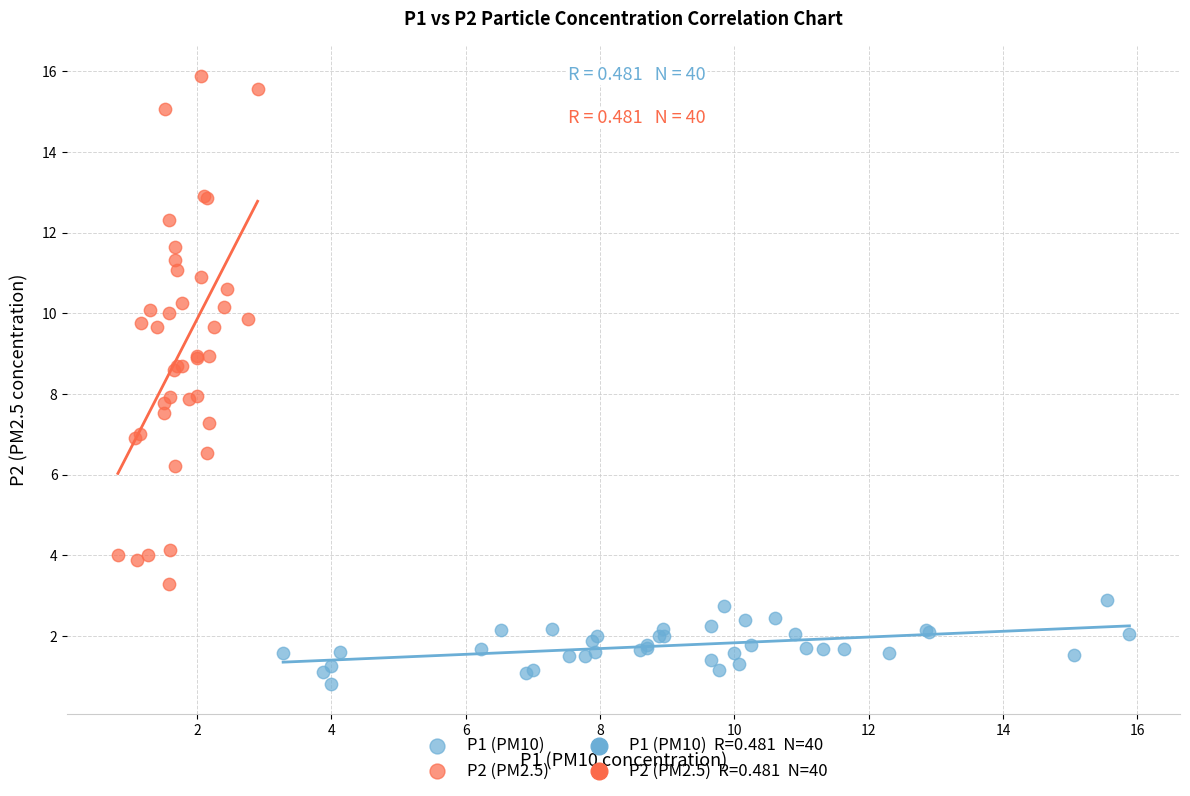

Which series contains the highest Y value?

P2 (PM2.5)